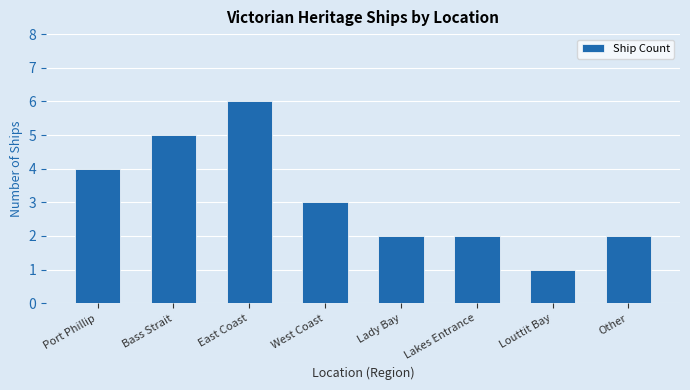

What is the difference between the maximum and second lowest values?

4